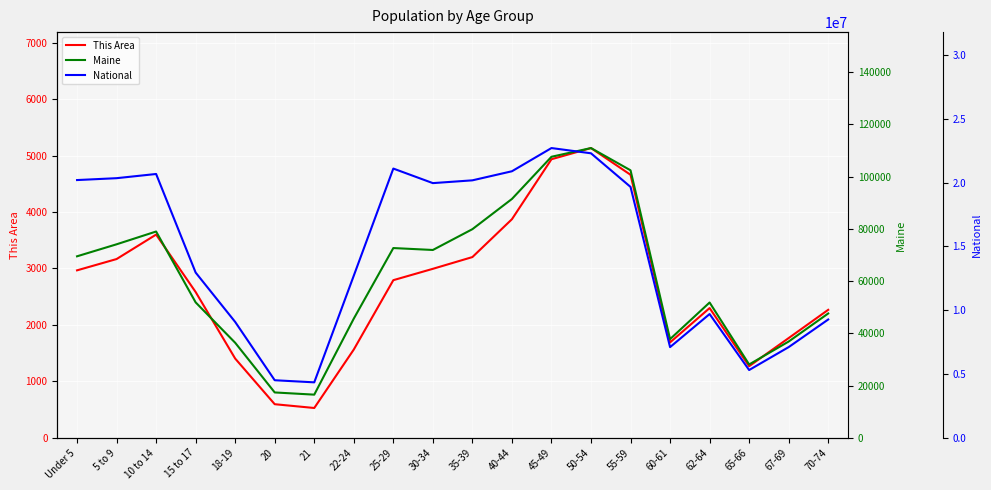

At which label does National reach its peak?

45-49